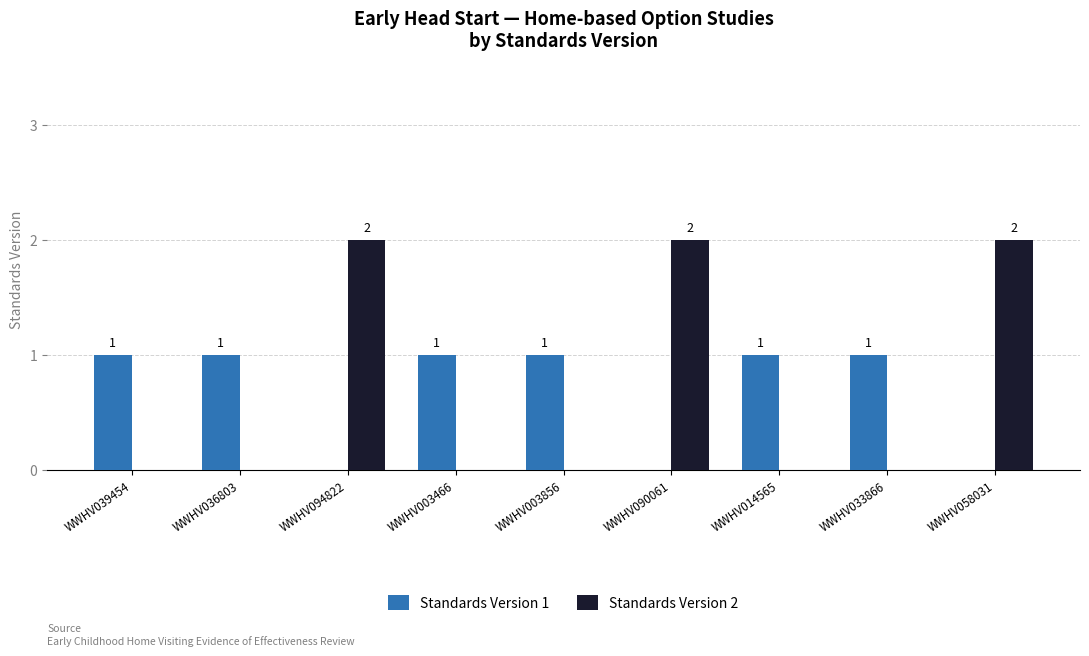

Reading left to right, extract all data points from this chart.

Standards Version 1: WWHV039454=1	WWHV036803=1	WWHV094822=0	WWHV003466=1	WWHV003856=1	WWHV090061=0	WWHV014565=1	WWHV033866=1	WWHV058031=0
Standards Version 2: WWHV039454=0	WWHV036803=0	WWHV094822=2	WWHV003466=0	WWHV003856=0	WWHV090061=2	WWHV014565=0	WWHV033866=0	WWHV058031=2